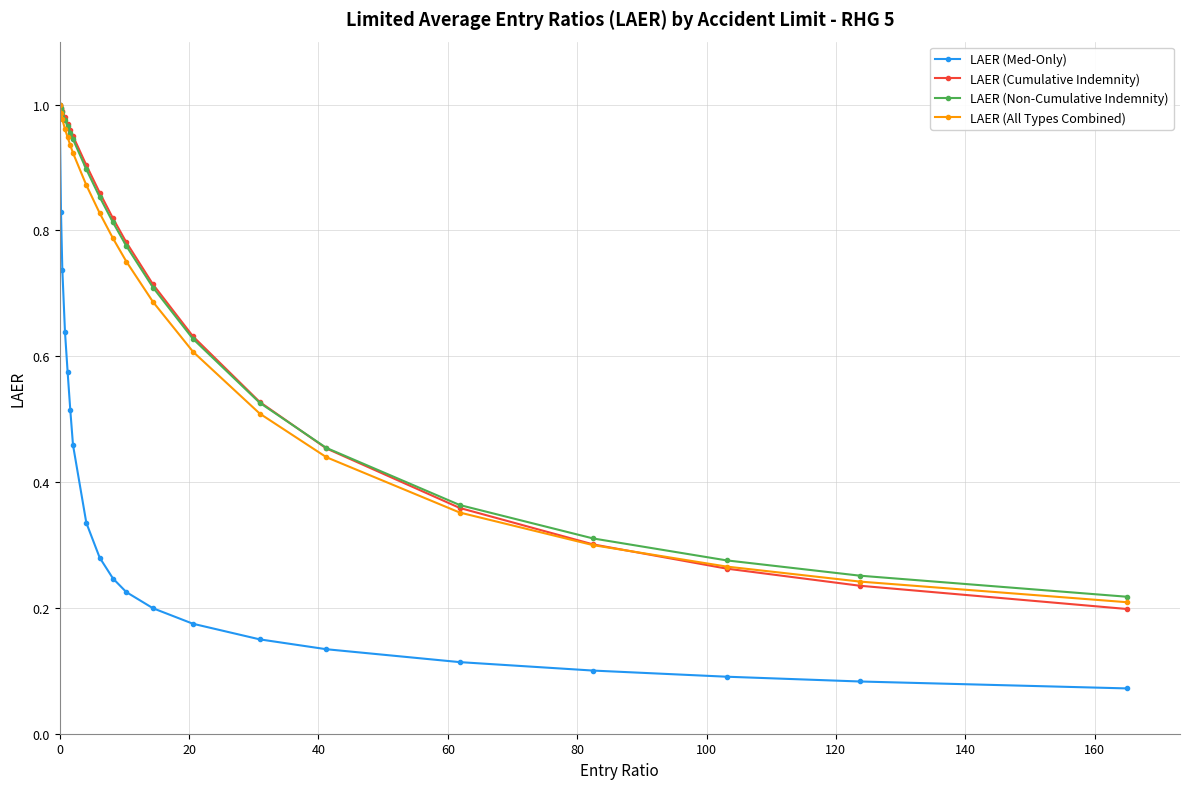

Which series has the largest range (max minus min)?

LAER (Med-Only)